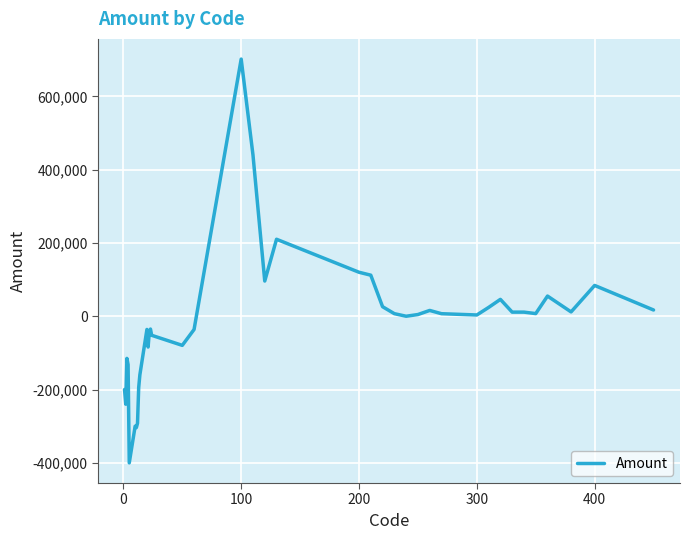

How many distinct data groups are displayed?

1